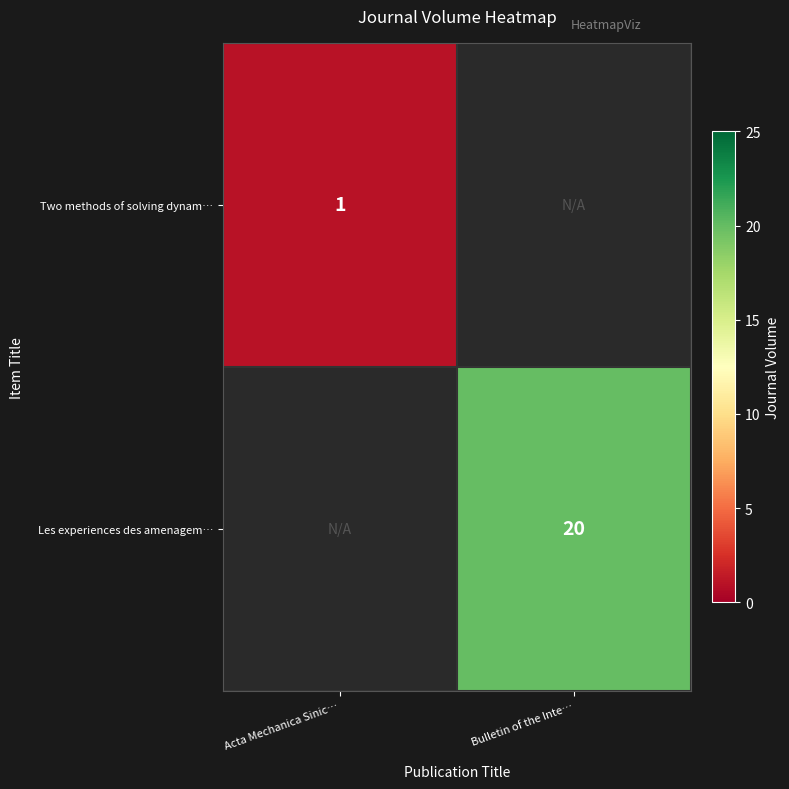

The value of Les experiences des amenagem… at Bulletin of the Inte… is 20. True or false?

True